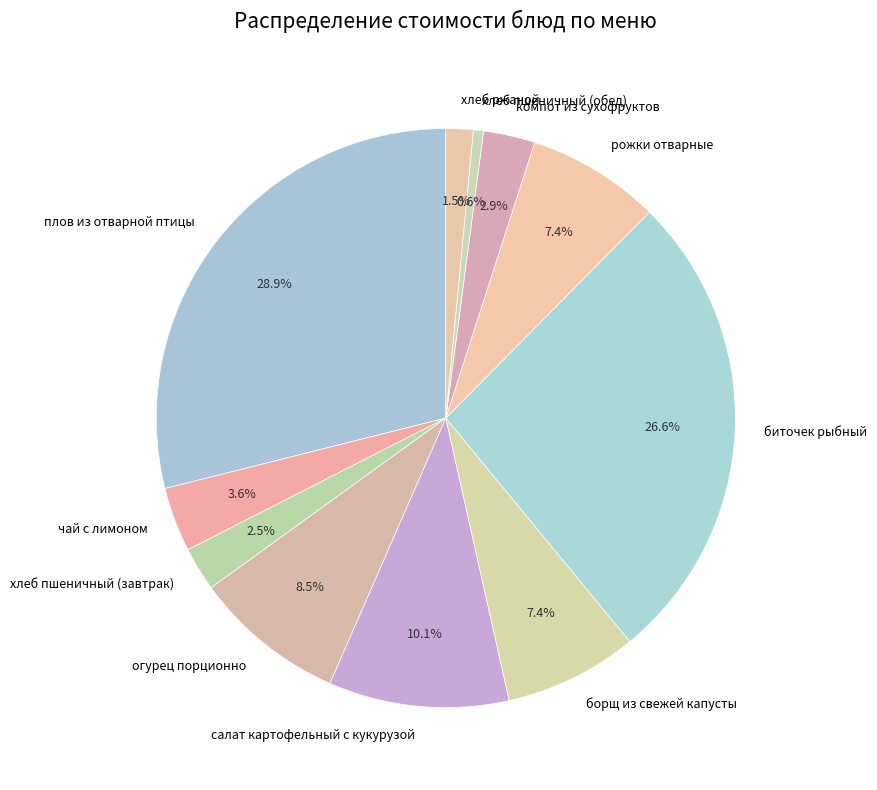

How many segments does this pie chart have?

11